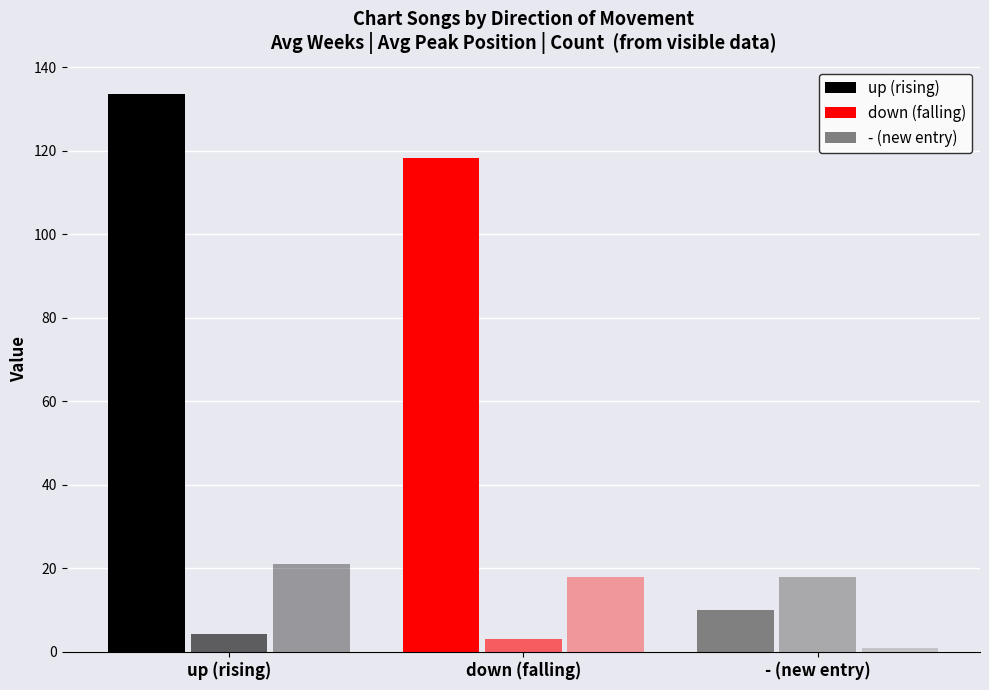

How many distinct data groups are displayed?

3